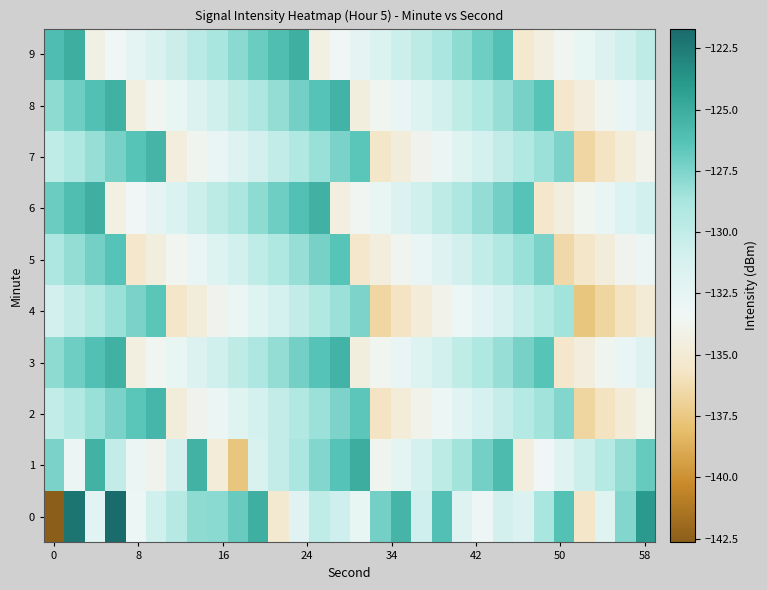

List the series in order of their peak value, highest first.

0, 1, 9, 6, 3, 8, 7, 2, 5, 4